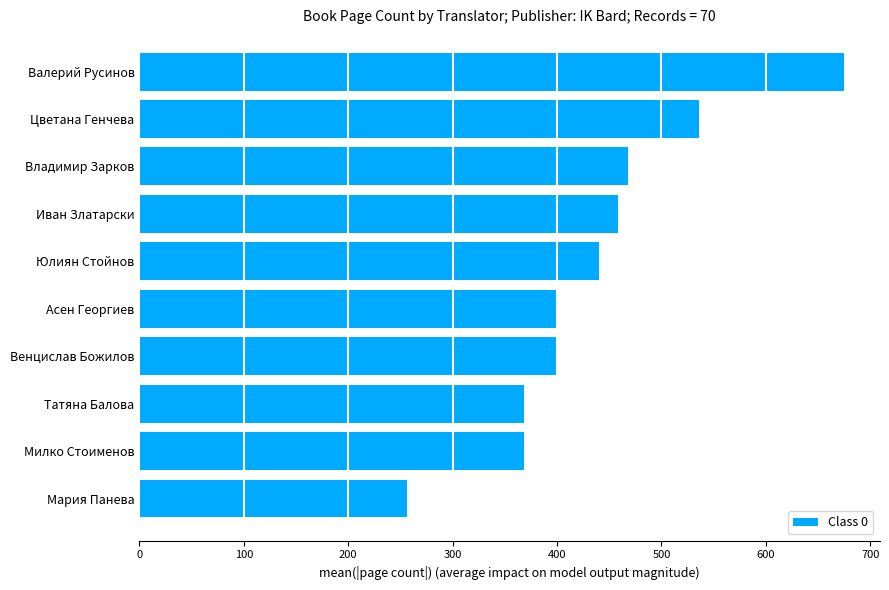

True or false: the data shows 458.7 at Иван Златарски.

True